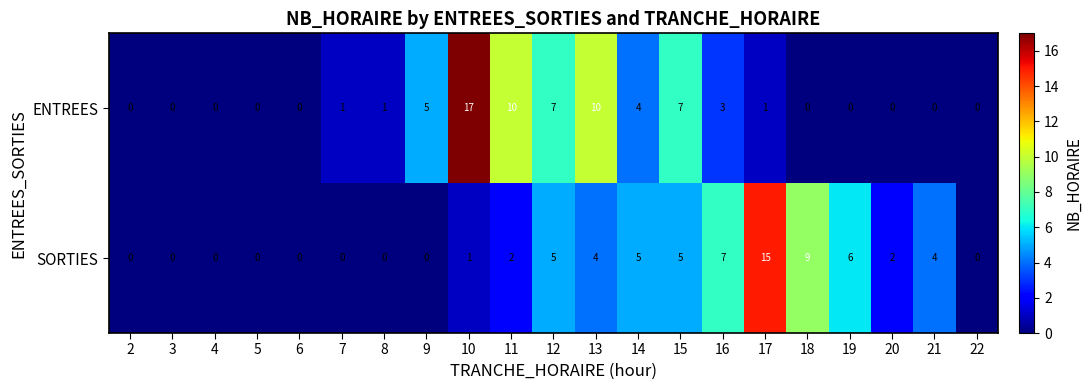

At which category is the sum across all series the highest?

10